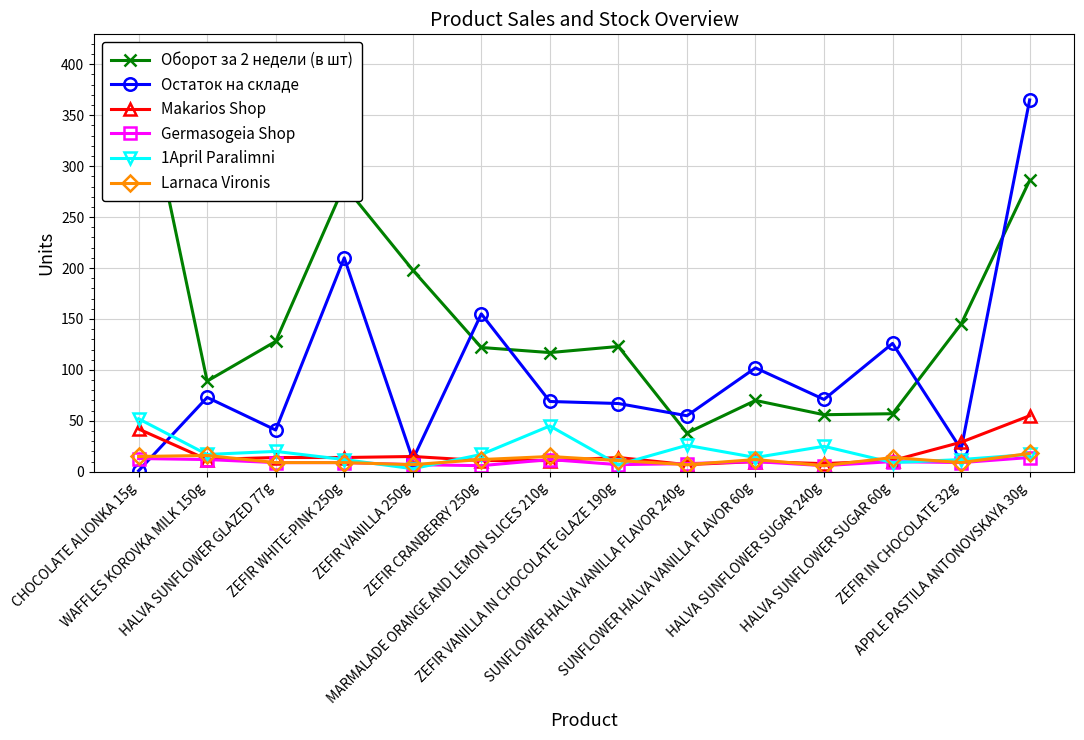

Rank the series at HALVA SUNFLOWER GLAZED 77g from lowest to highest value.

Germasogeia Shop, Larnaca Vironis, Makarios Shop, 1April Paralimni, Остаток на складе, Оборот за 2 недели (в шт)